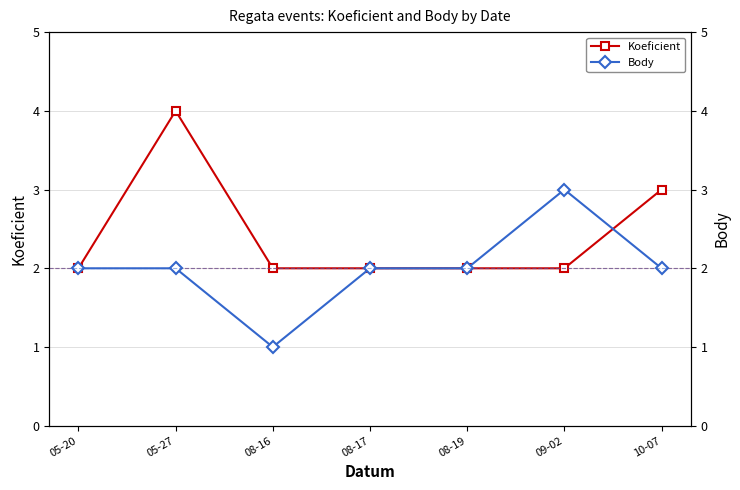

Rank the series by their average value, from lowest to highest.

Body, Koeficient